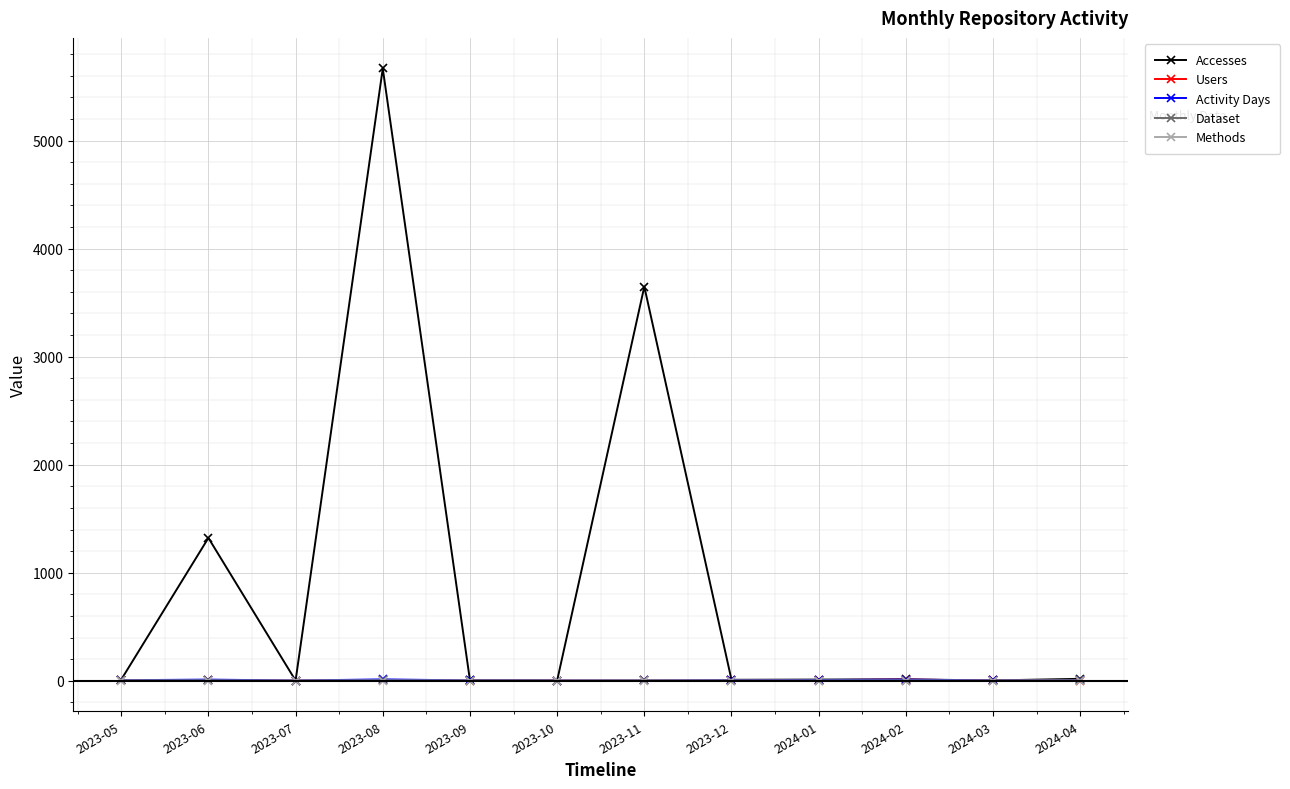

What is the total value across all series at 2023-12?

21